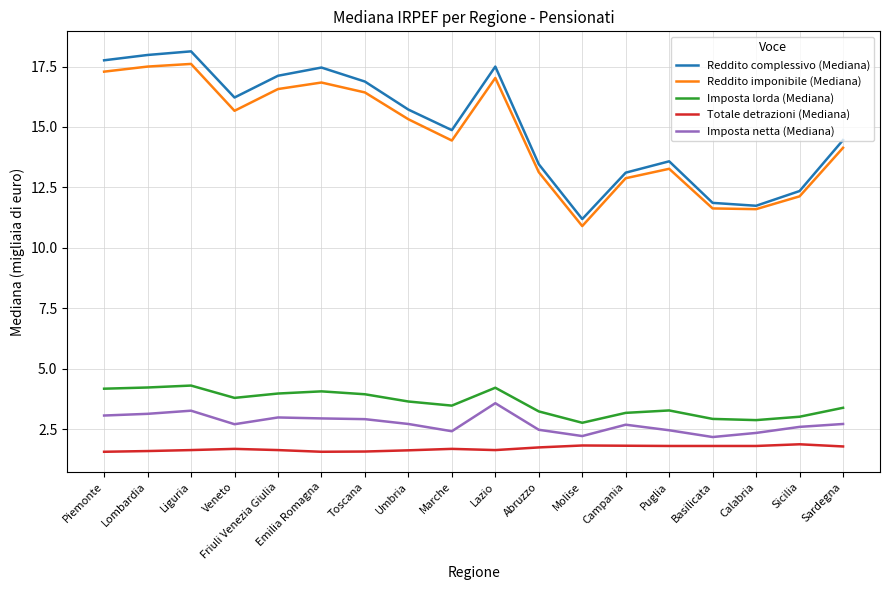

True or false: Reddito complessivo (Mediana) has a value of 17.9 at Campania.

False